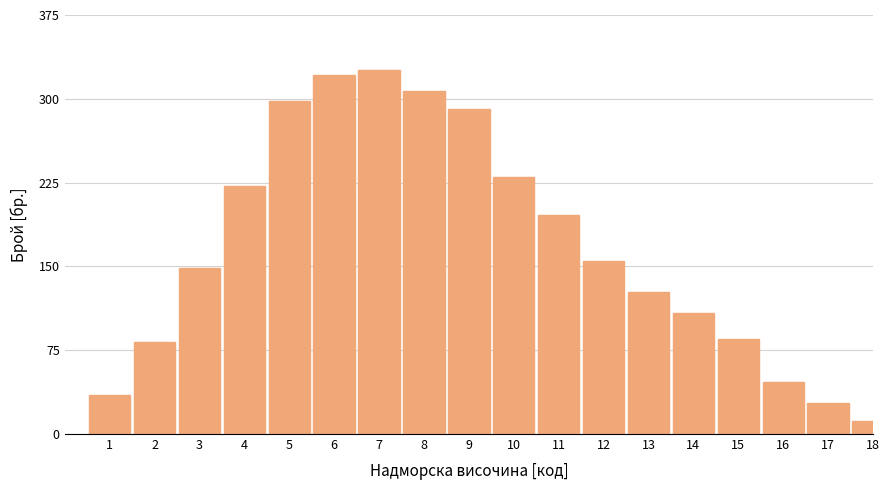

Reading left to right, transcribe all the data shown in this chart.

1=35	2=82	3=149	4=222	5=298	6=321	7=326	8=307	9=291	10=230	11=196	12=155	13=127	14=108	15=85	16=47	17=28	18=12